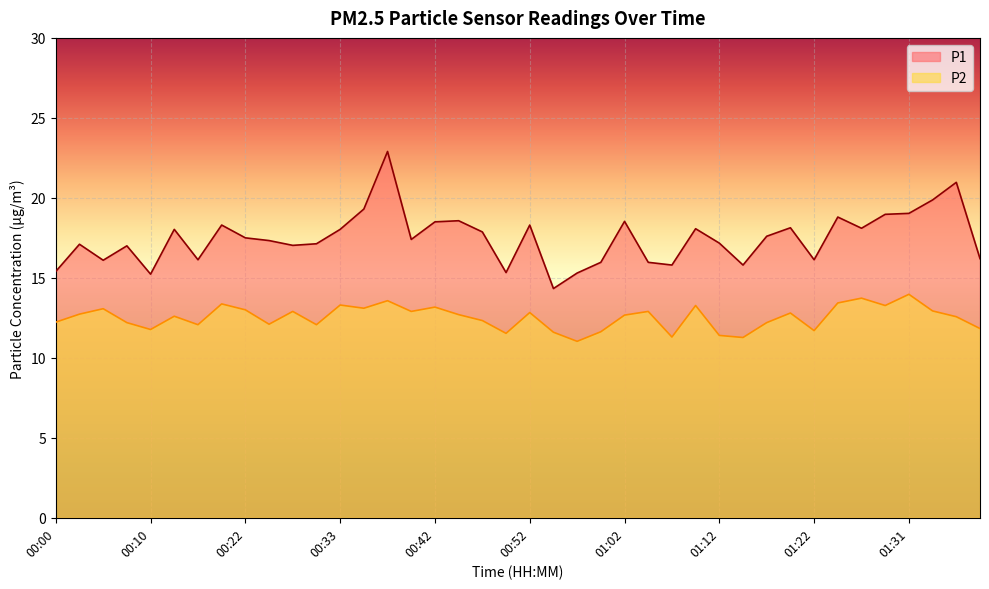

How many data points in P1 are less than 17?

13